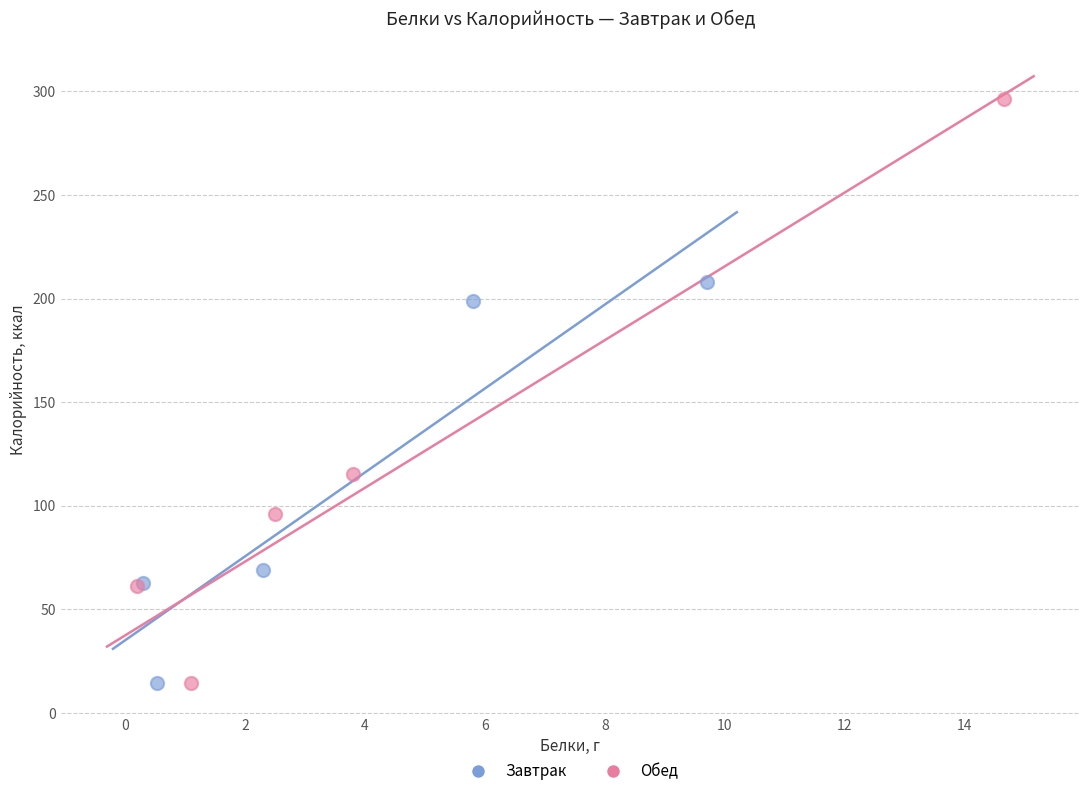

Which series has the largest Y range (max minus min)?

Обед